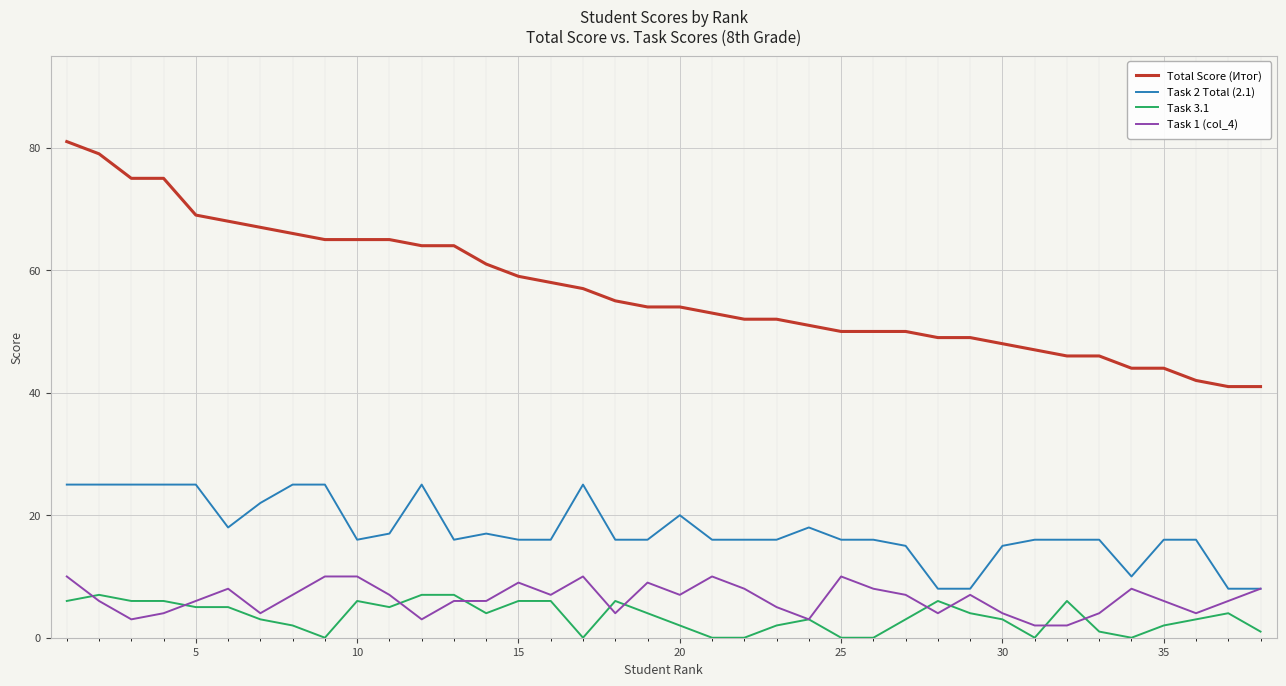

Which series has the largest total across all categories?

Total Score (Итог)